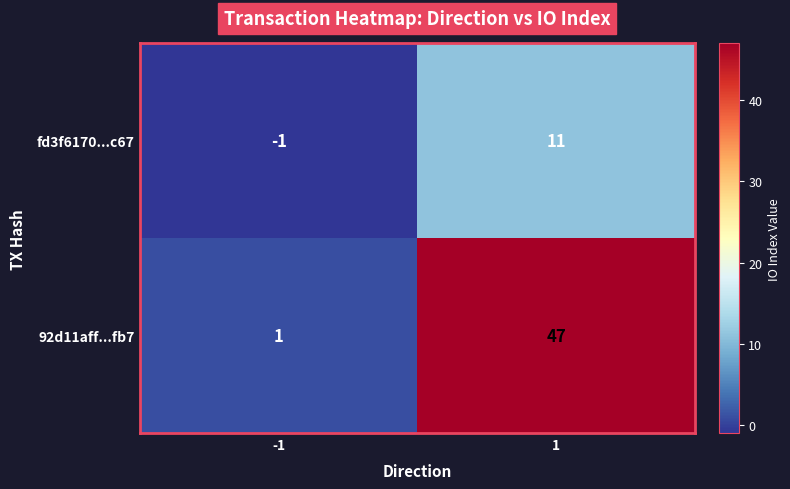

How many values in the fd3f6170...c67 series are below 11?

1